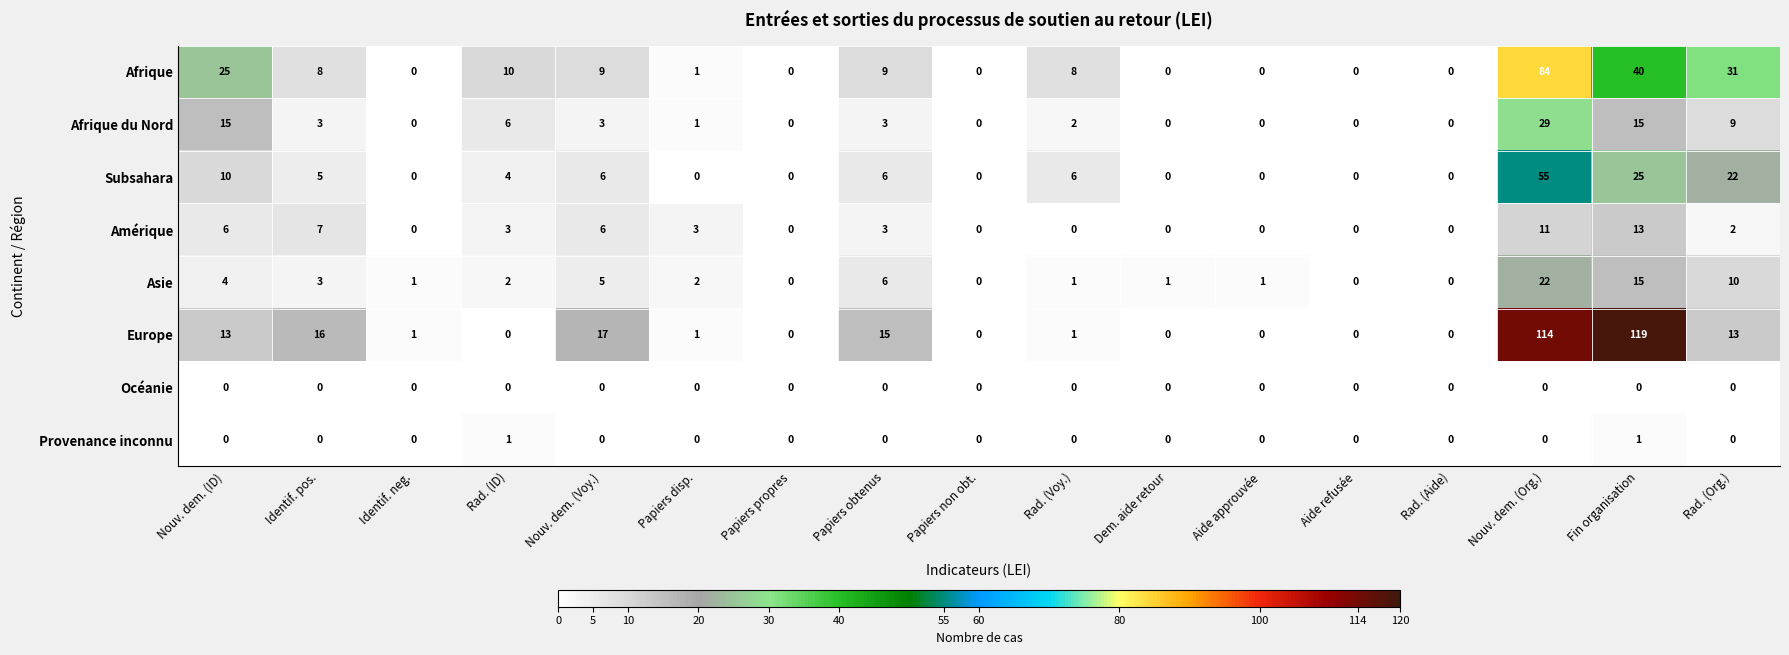

What is the greatest value displayed?

119